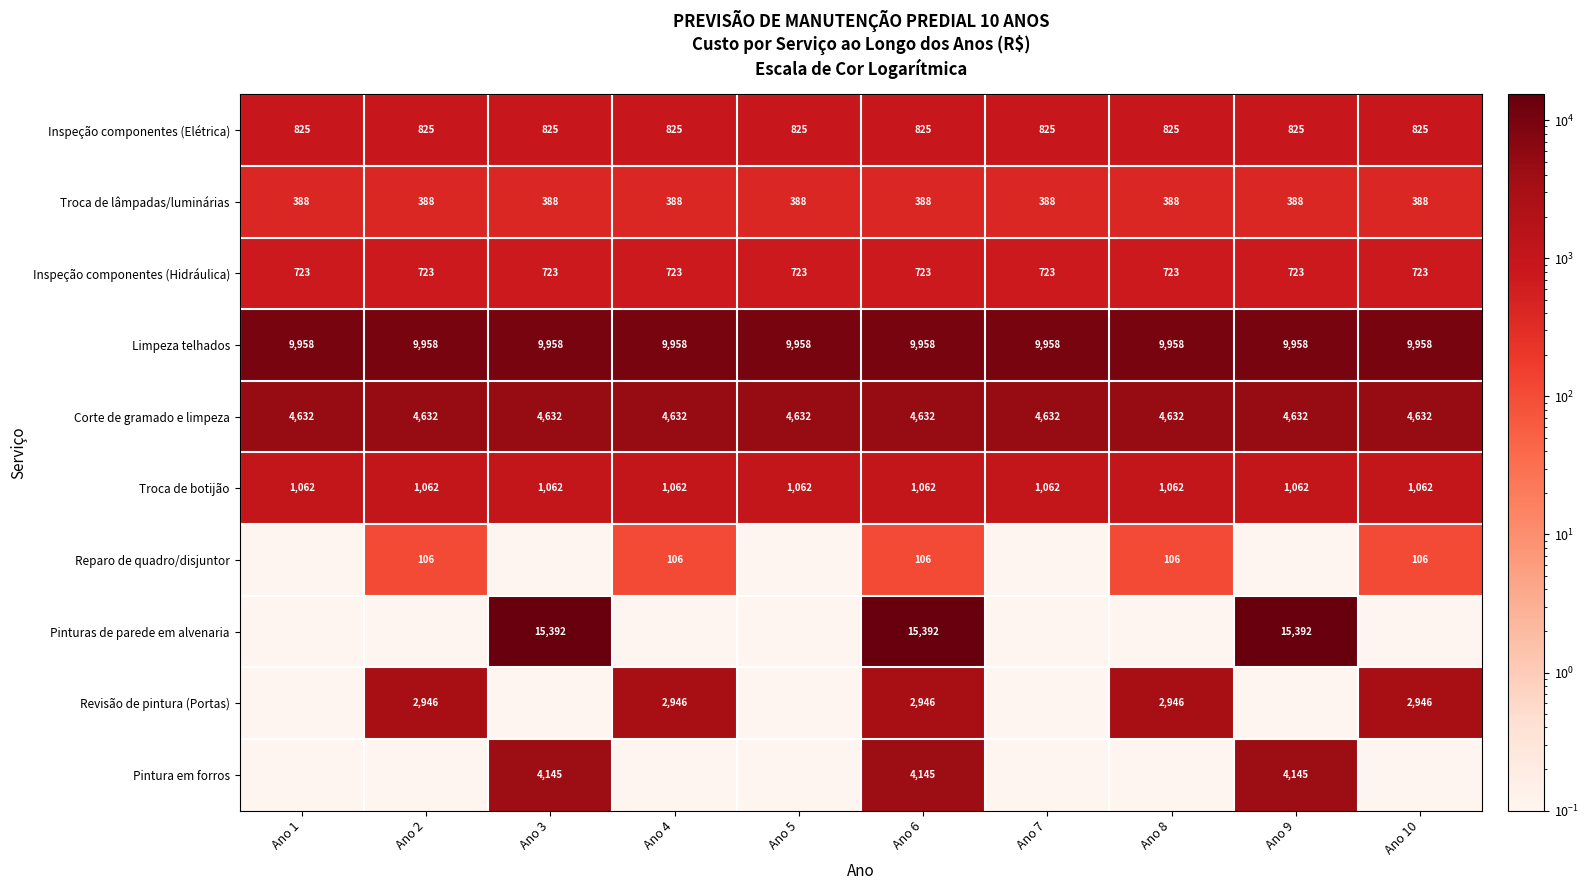

Is the value of Inspeção componentes (Hidráulica) at Ano 5 greater than the value of Limpeza telhados at Ano 5?

No